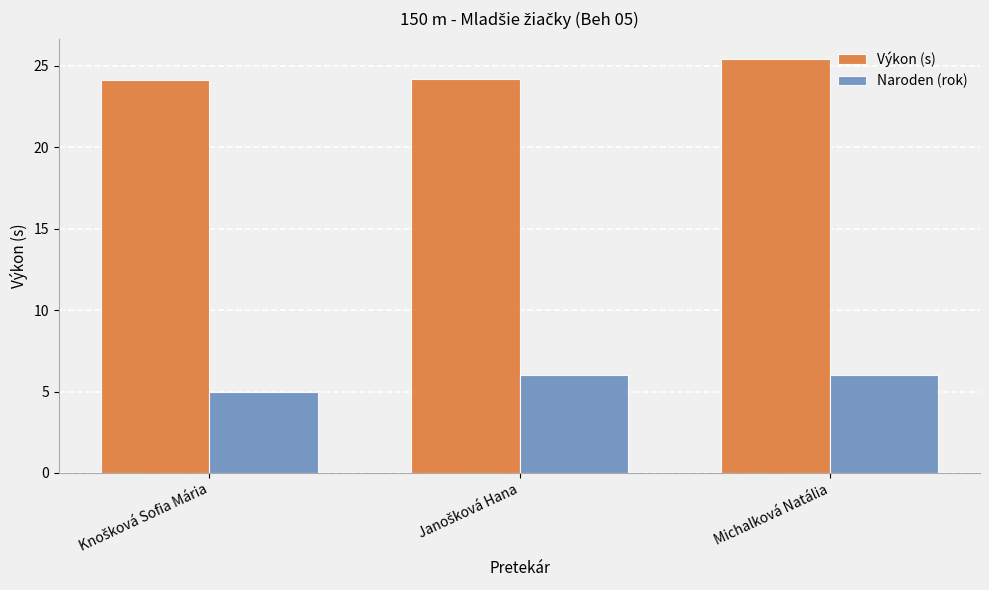

Count the number of categories in the chart.

3